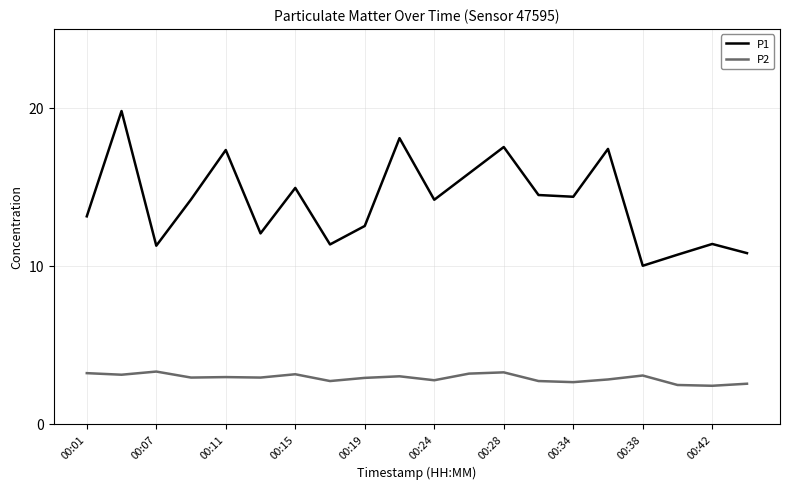

How many lines are shown in the chart?

2